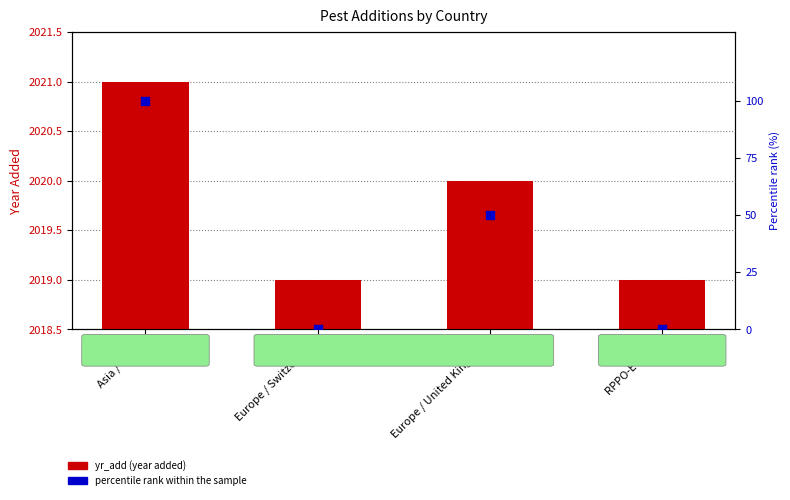

What are all the series names shown in the legend?

yr_add (year added), percentile rank within the sample